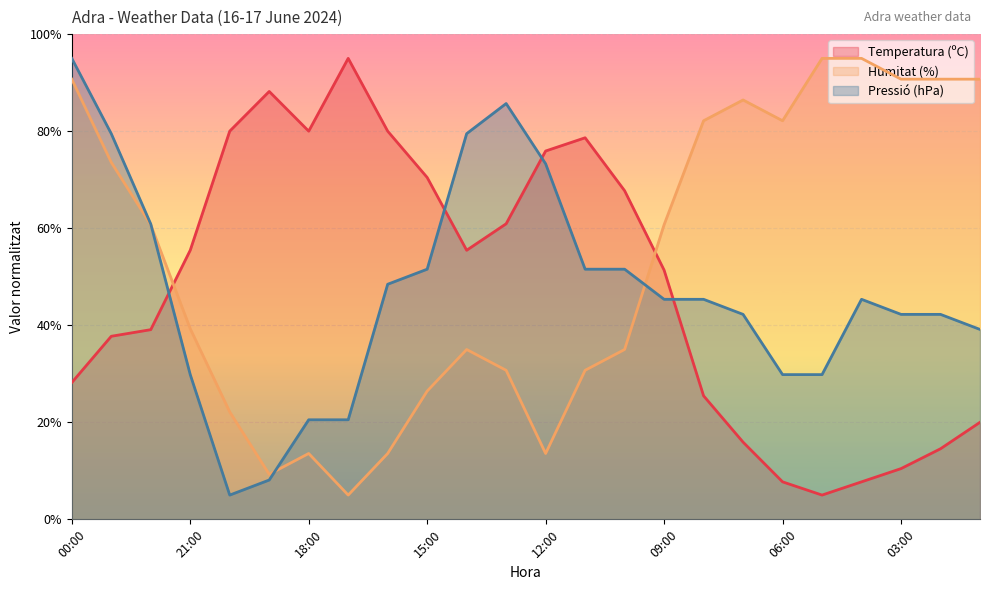

The value of Temperatura (ºC) at 18:00 is 80.0. True or false?

True